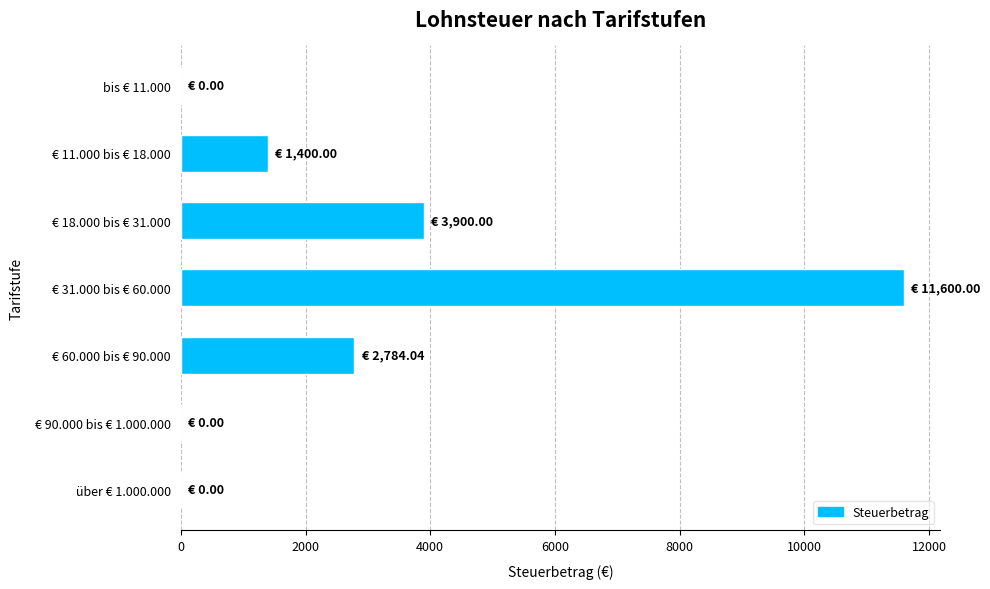

Where is the data nearest to the value 5800?

€ 18.000 bis € 31.000